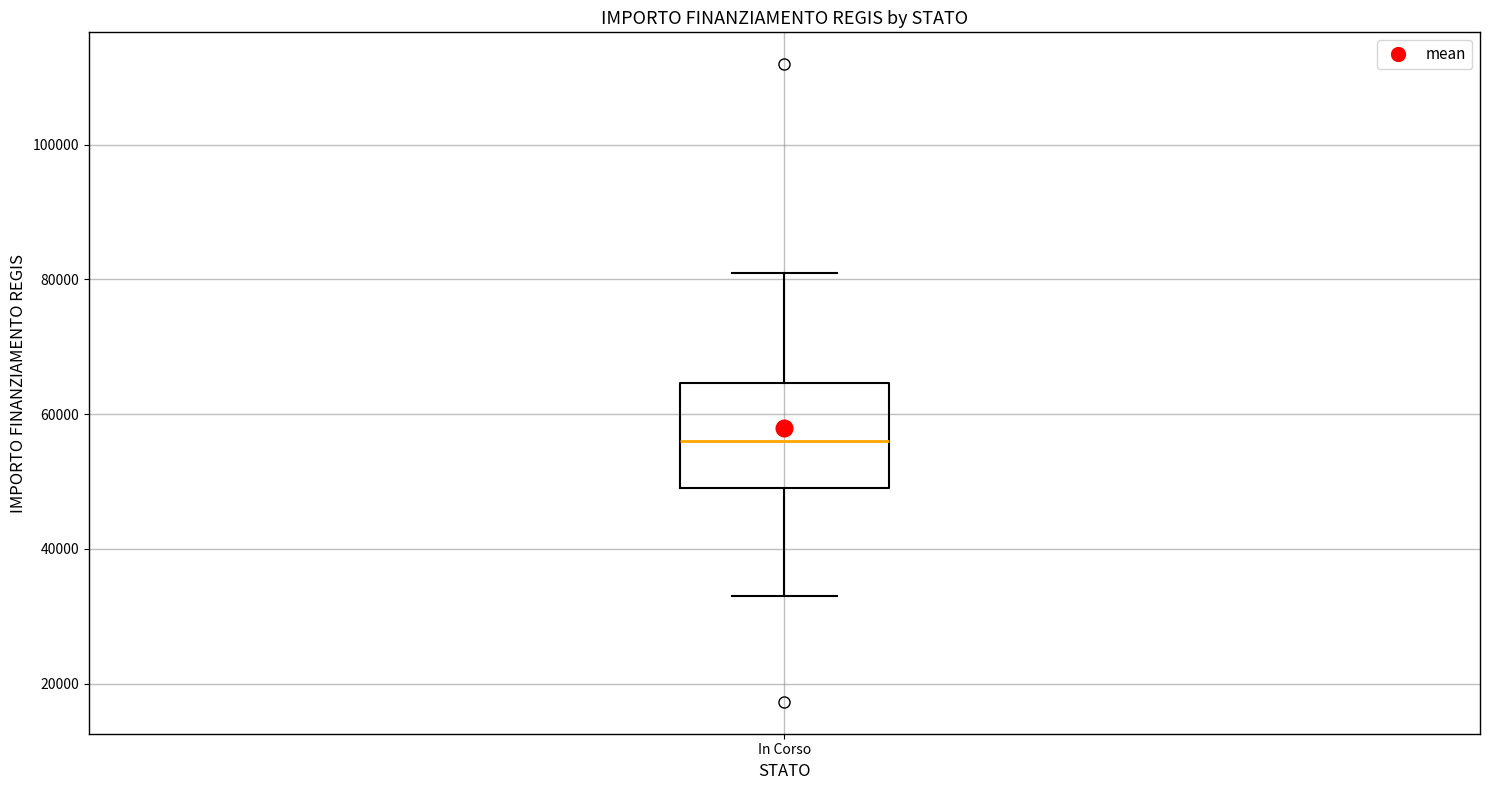

Read this box plot against the y-axis: the position of the median line, the range covered by the box, and the ends of both whiskers. The values are not printed on the chart, so give them approximately, as read against the axis.

median 56000, box 50000 to 64000, whiskers 32000 to 80000